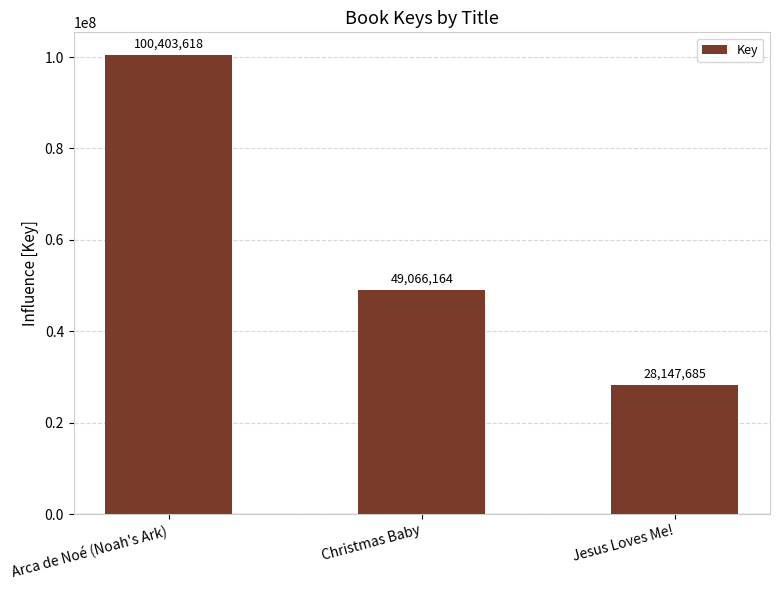

Reading left to right, transcribe all the data shown in this chart.

Arca de Noé (Noah's Ark)=100403618	Christmas Baby=49066164	Jesus Loves Me!=28147685